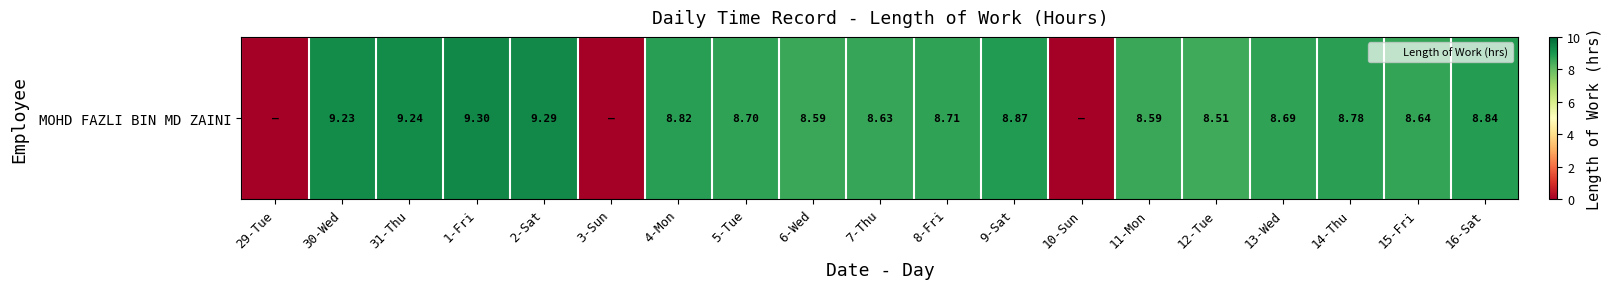

What is the average value?

7.4